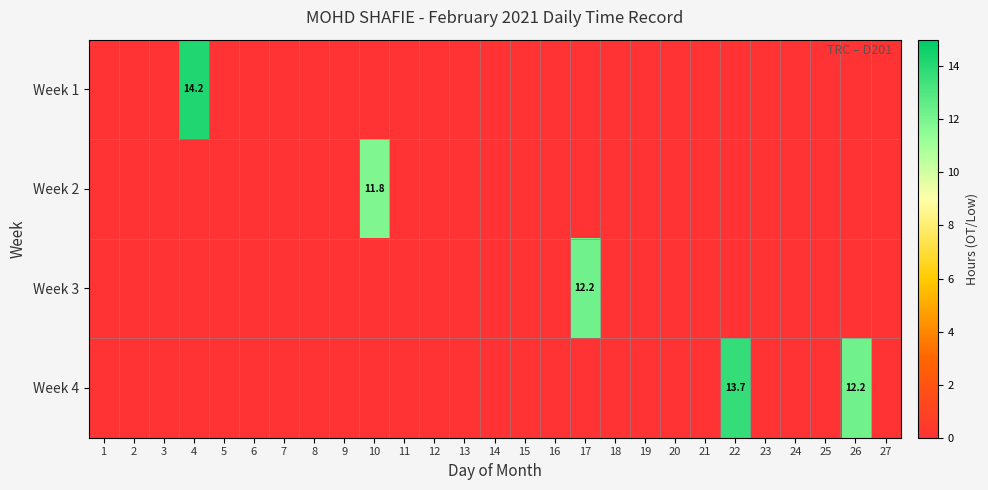

Count the number of data series in this chart.

4